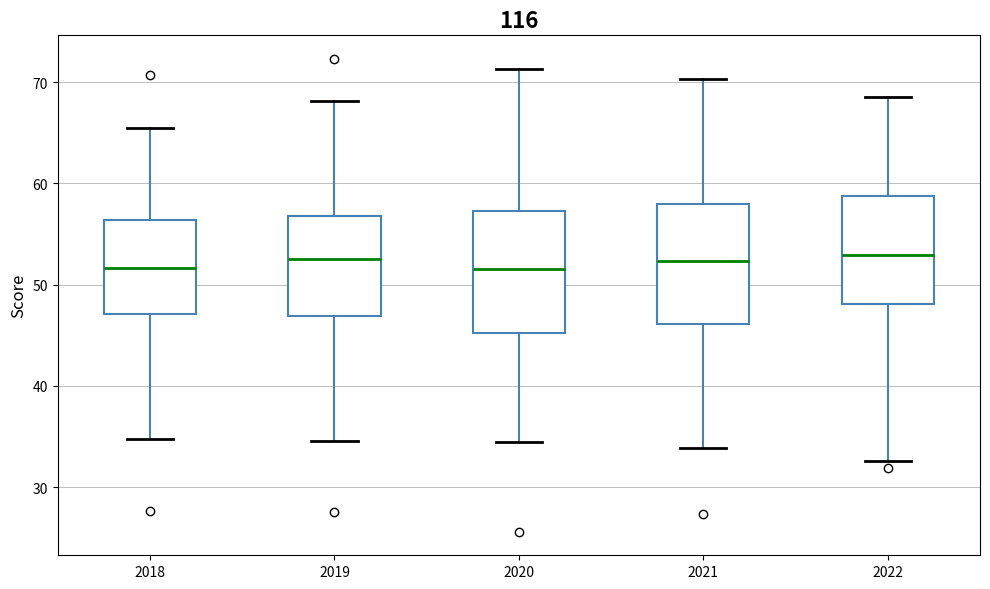

Reading left to right, read every box against the y-axis: the position of its median line, the range the box covers, and the ends of its whiskers. The values are not printed on the chart, so give them approximately, as read against the axis.

2018: median 52, box 47 to 56, whiskers 35 to 66
2019: median 53, box 47 to 57, whiskers 35 to 68
2020: median 52, box 45 to 57, whiskers 35 to 71
2021: median 52, box 46 to 58, whiskers 34 to 70
2022: median 53, box 48 to 59, whiskers 33 to 69